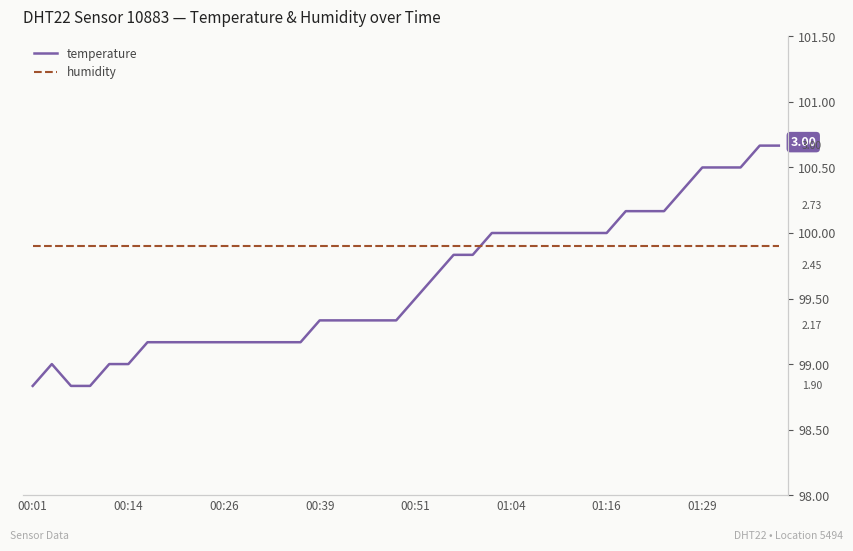

What is the label of the 1st point from the left?

00:01